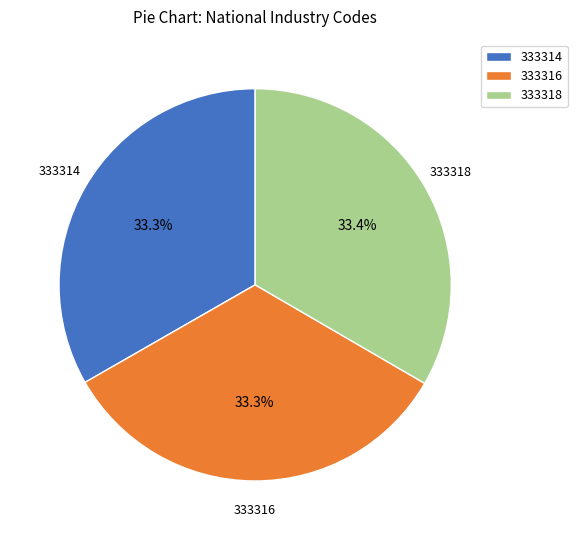

Combined, what portion of the pie is 333318 and 333314?

66.7%